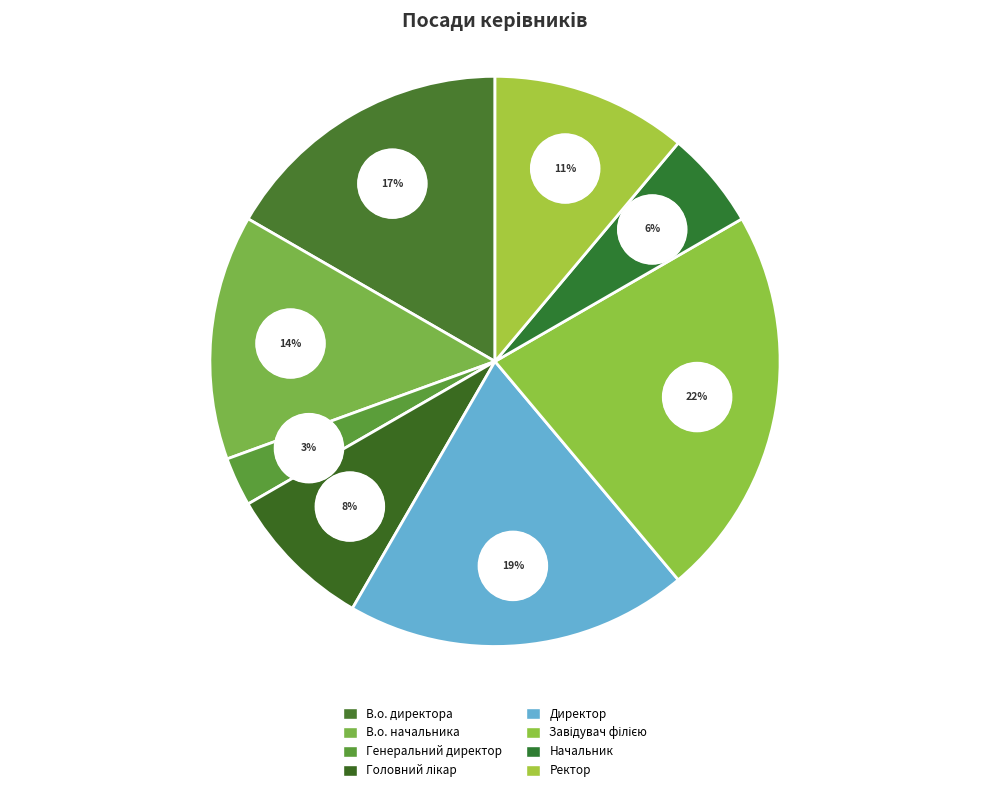

To the nearest percent, what percentage of the pie is Ректор?

11%